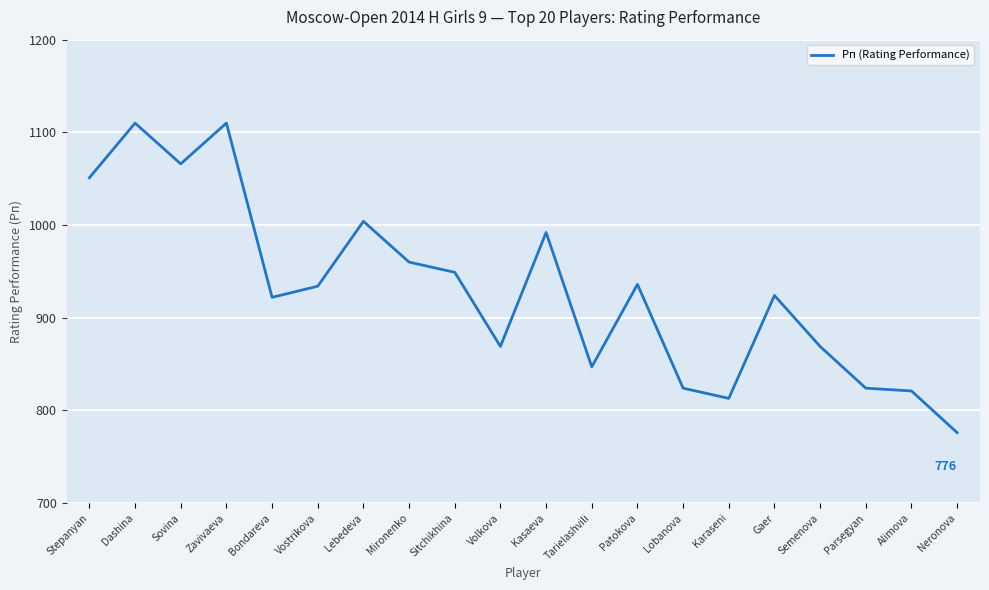

What is the difference between the values at Zavivaeva and Bondareva?

188